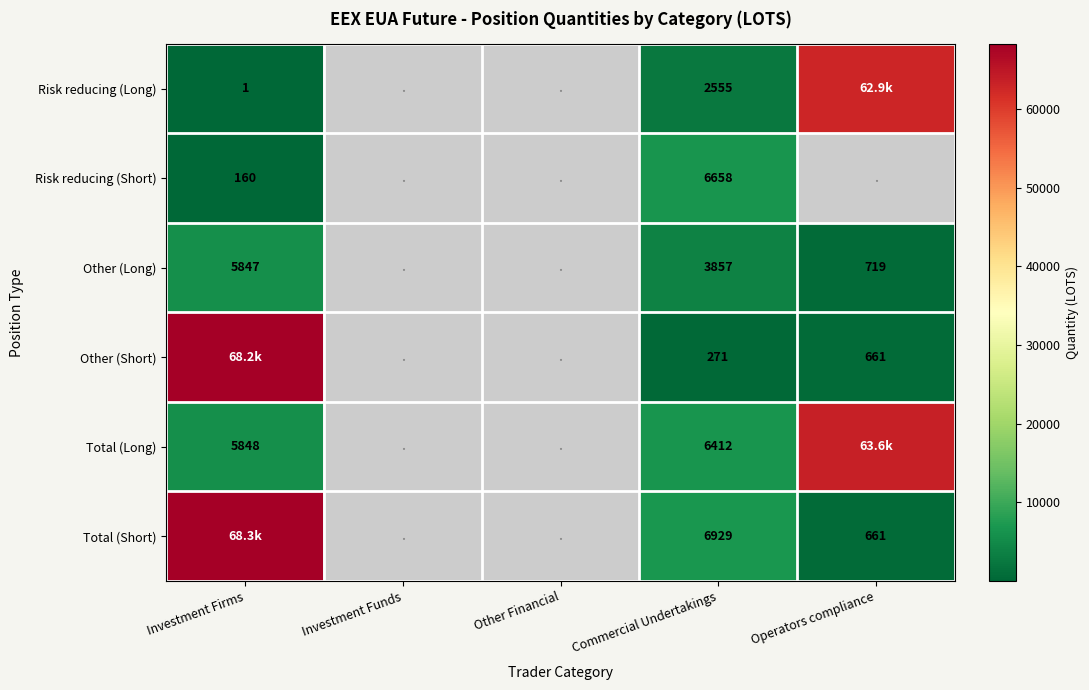

What is the sum of the Other (Long) values at Commercial Undertakings and Operators compliance?

4576